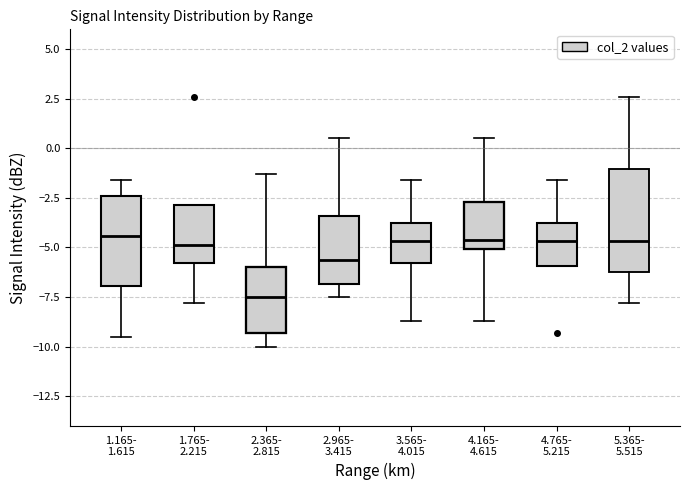

Which box's median line is the lowest?

2.365- 2.815